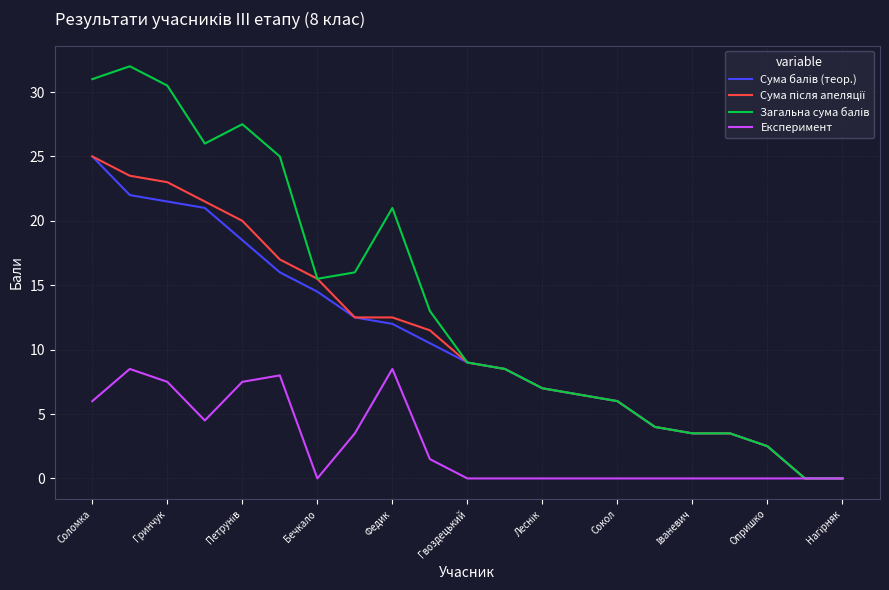

What is the highest value of the Експеримент series?

8.5